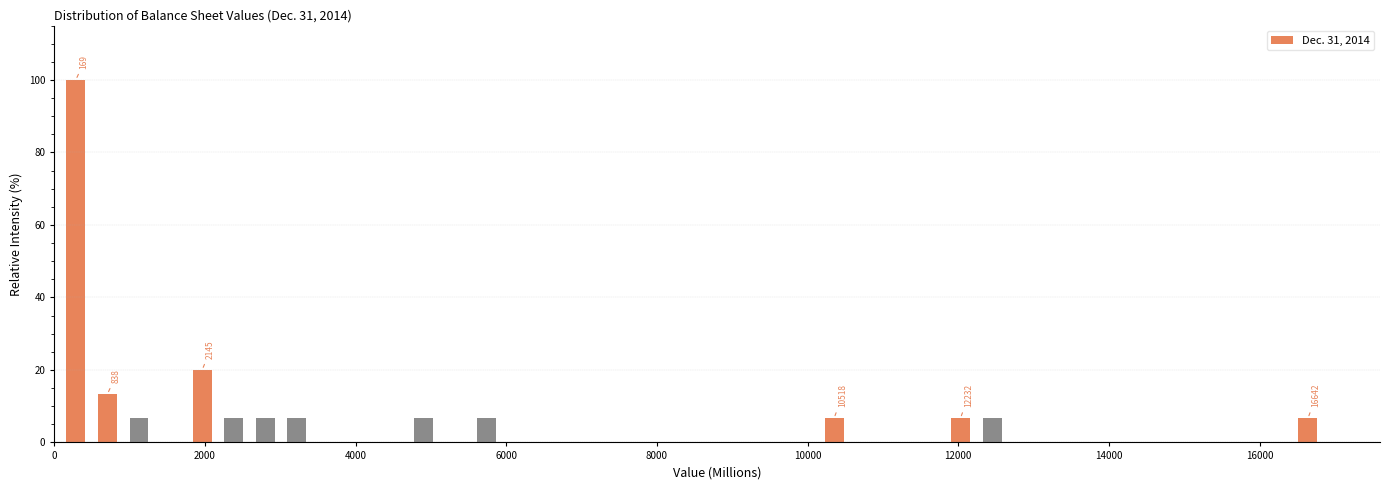

Read against the x-axis, roughly where is the centre of the tallest bar?

200